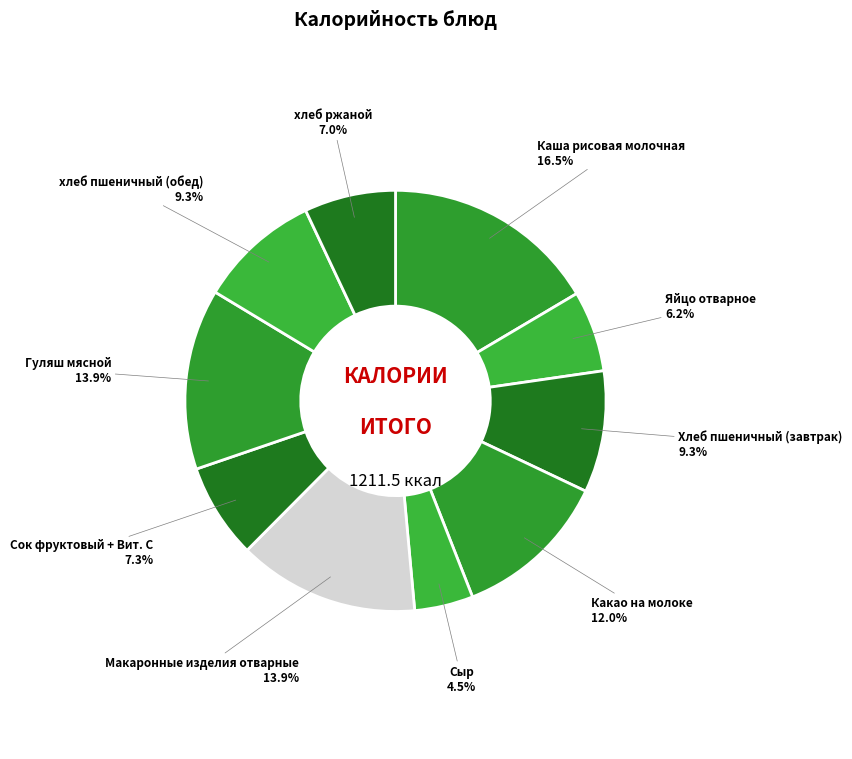

What percentage is the хлеб пшеничный (обед) slice, to the nearest percent?

9%